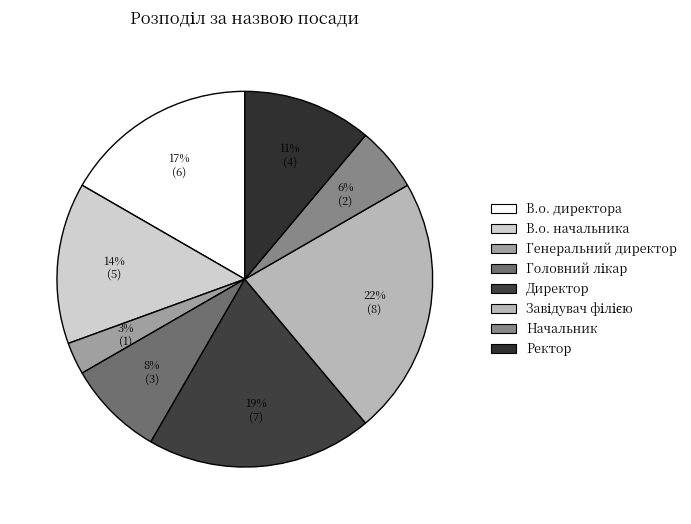

Rank the categories by value from highest to lowest.

Завідувач філією, Директор, В.о. директора, В.о. начальника, Ректор, Головний лікар, Начальник, Генеральний директор